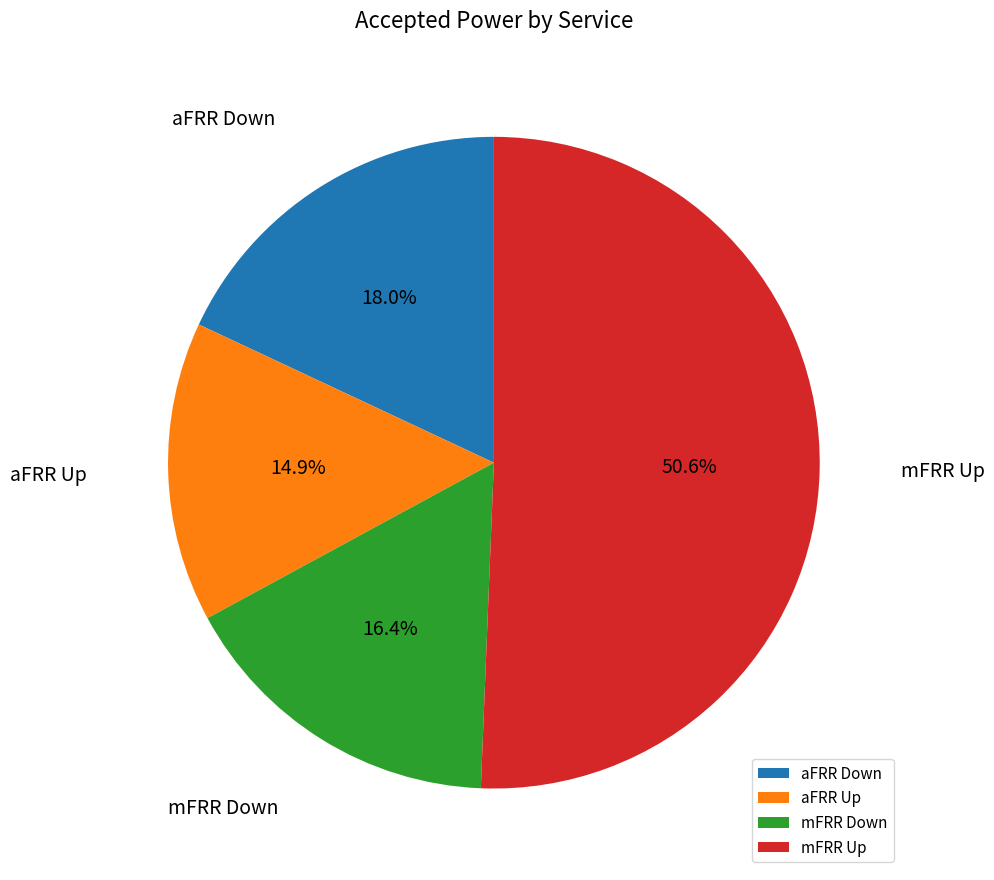

To the nearest percent, what is the difference between the aFRR Up and aFRR Down slice percentages?

3%